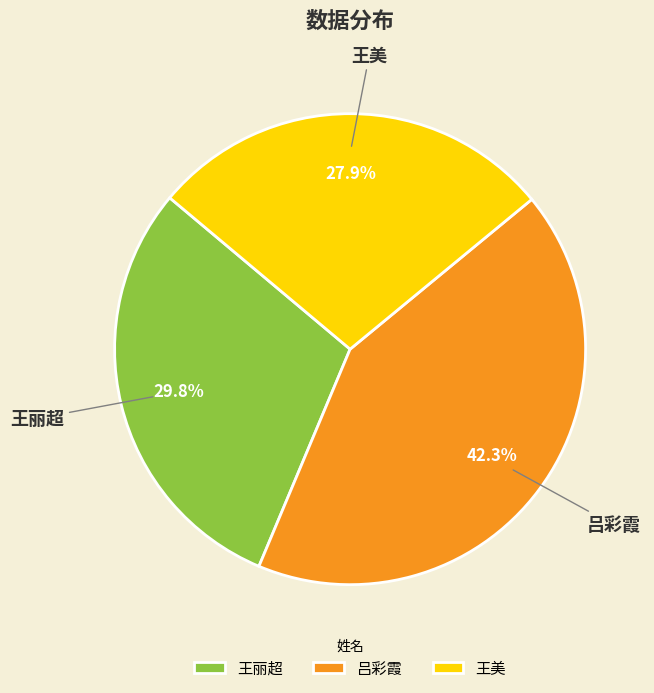

Which has a higher value, 吕彩霞 or 王美?

吕彩霞